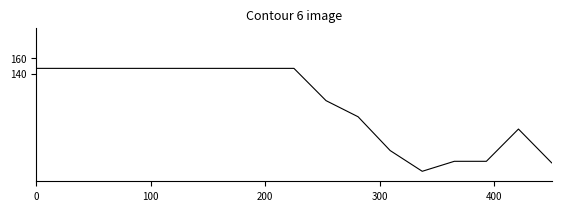

What is the average value?

101